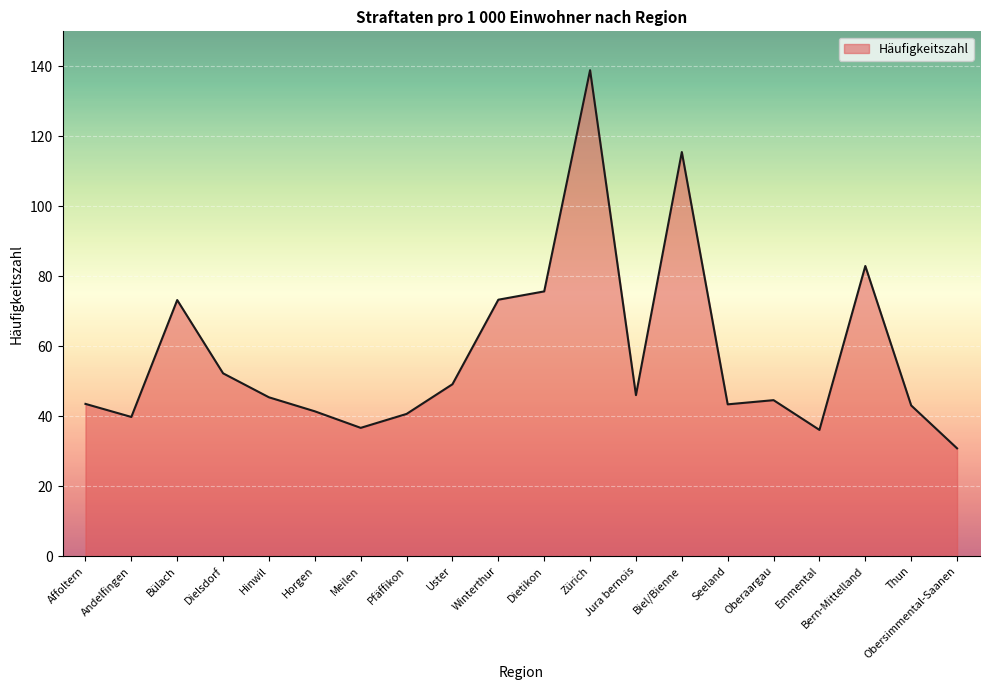

What position from the left is Bülach?

3